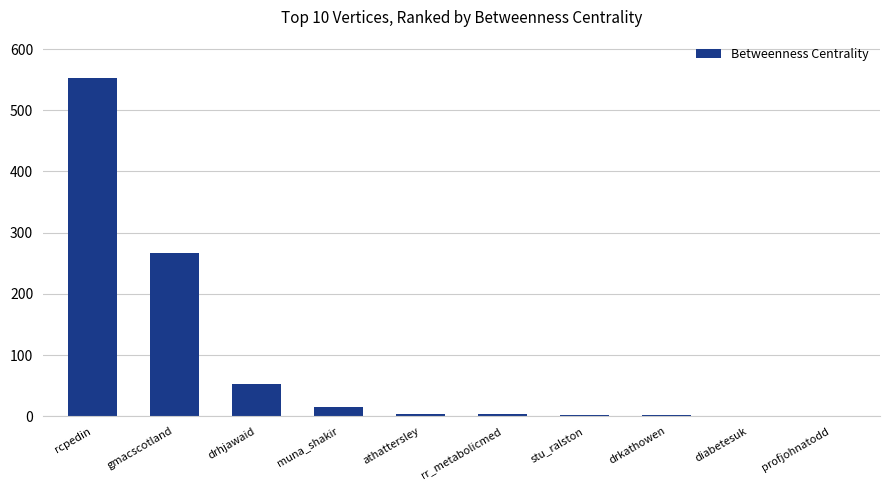

What is the maximum value shown in the chart?

553.5